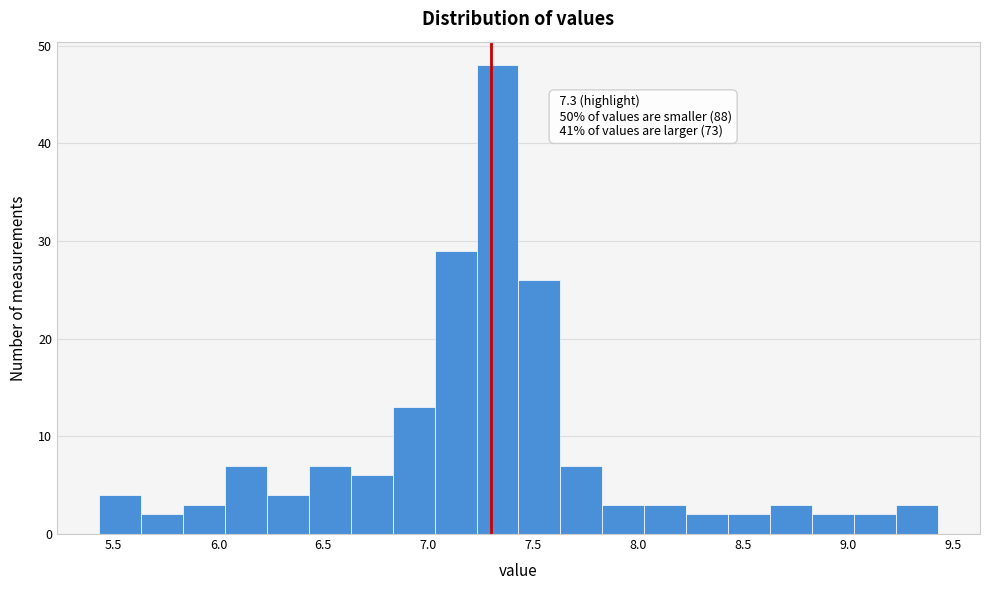

Over which range of the x-axis is the bar tallest?

7.23 to 7.43